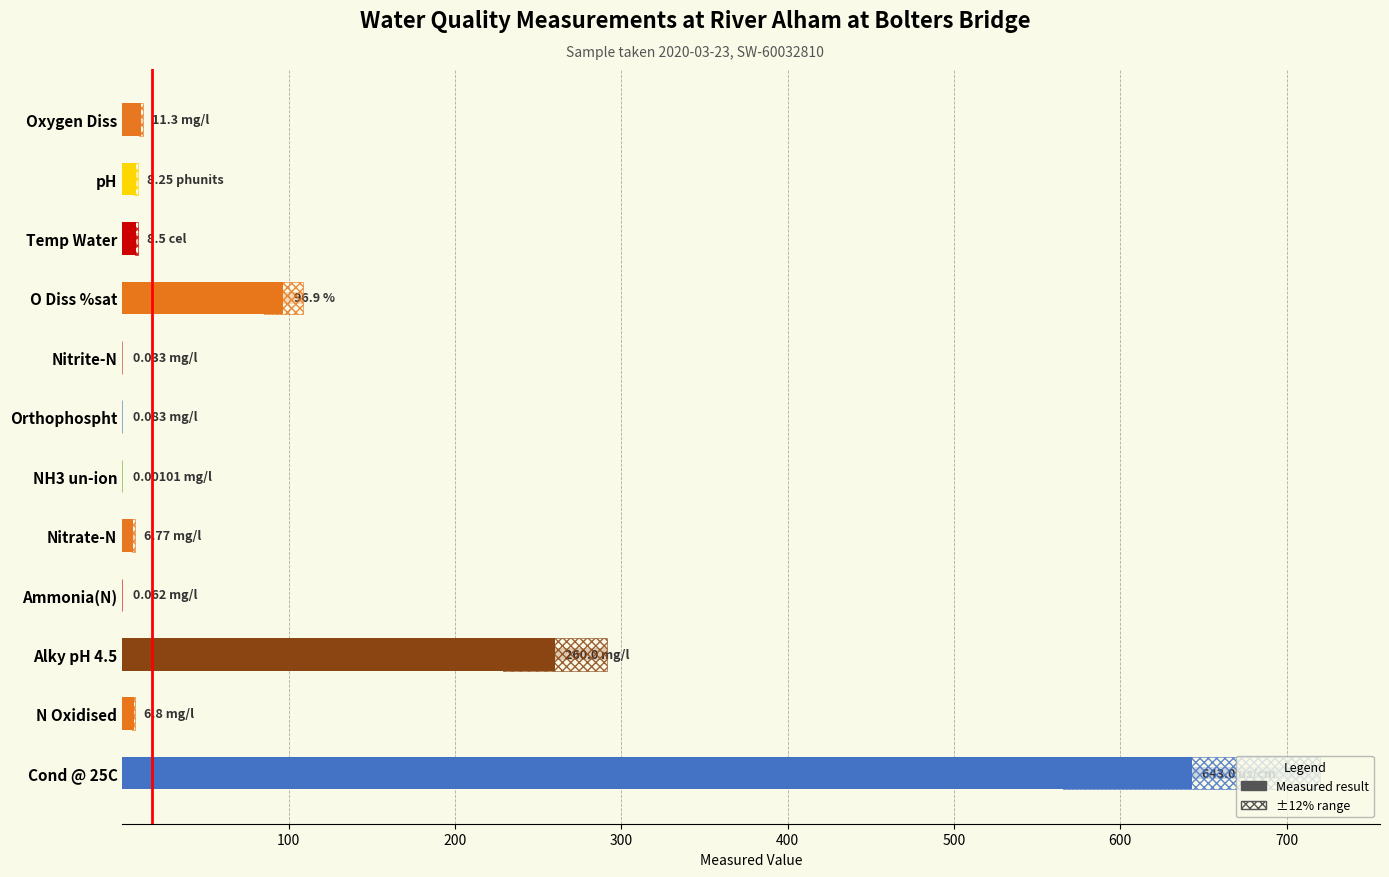

What is the change in value from Oxygen Diss to Nitrate-N?

-4.5